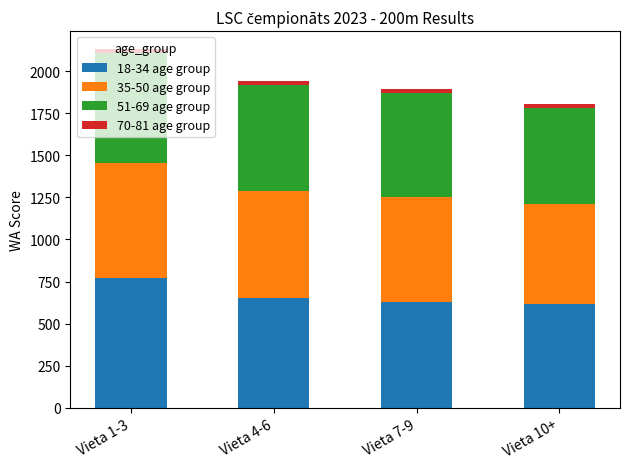

At which category is the sum across all series the highest?

Vieta 1-3